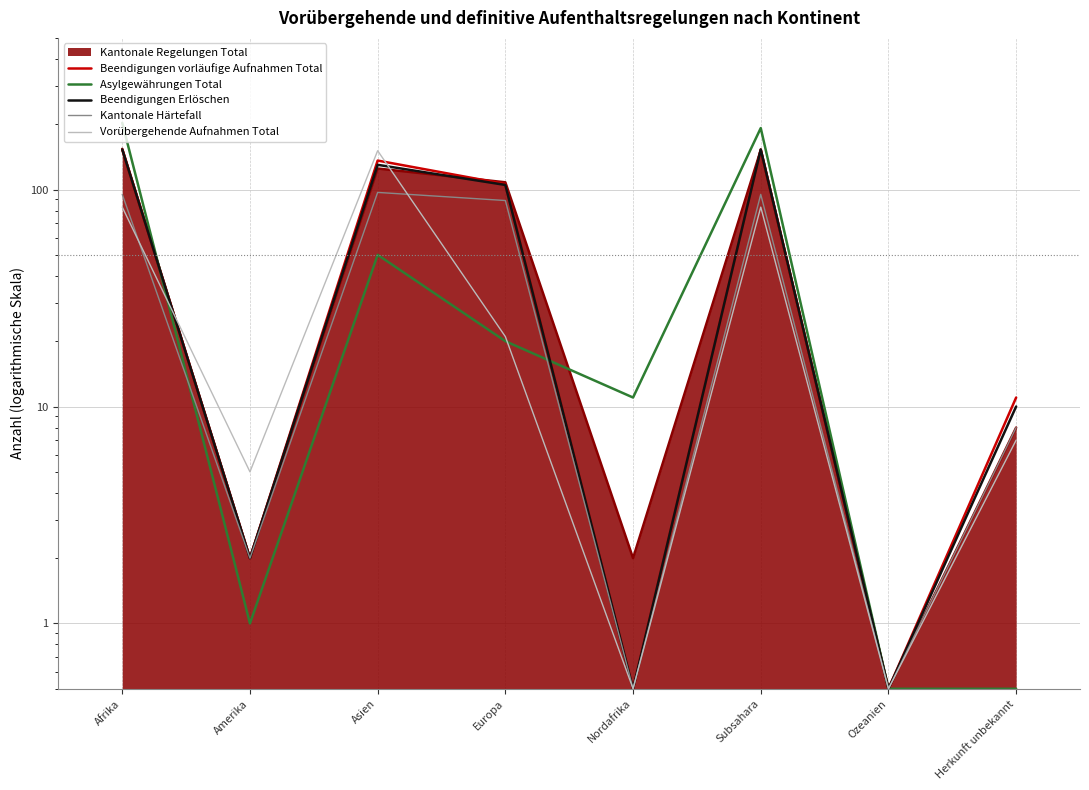

List the labels in order of Beendigungen Erlöschen value, smallest first.

Nordafrika, Ozeanien, Amerika, Herkunft unbekannt, Europa, Asien, Afrika, Subsahara